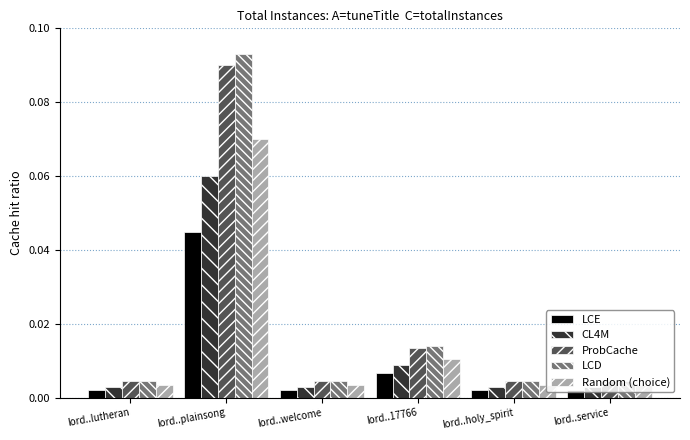

List the series in order of their peak value, lowest first.

LCE, CL4M, Random (choice), ProbCache, LCD